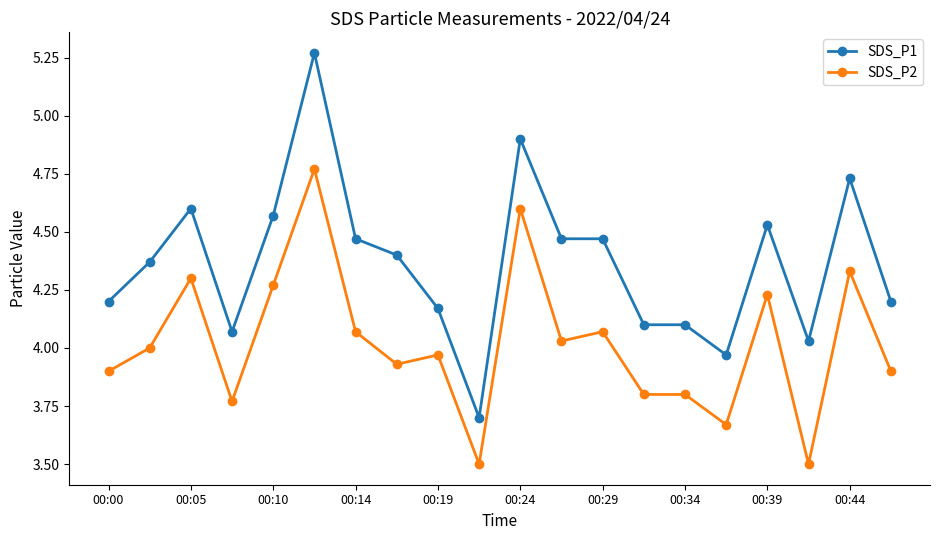

Does the chart display data point markers on the line(s)?

Yes